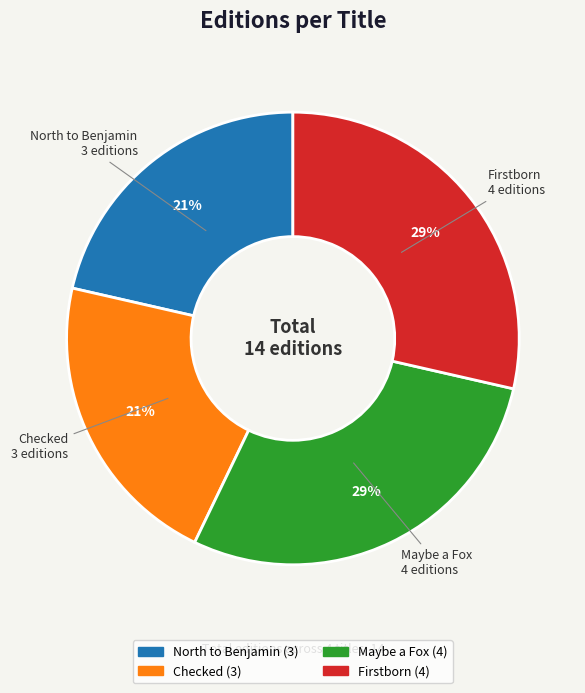

Does North to Benjamin account for over 50% of the chart?

No